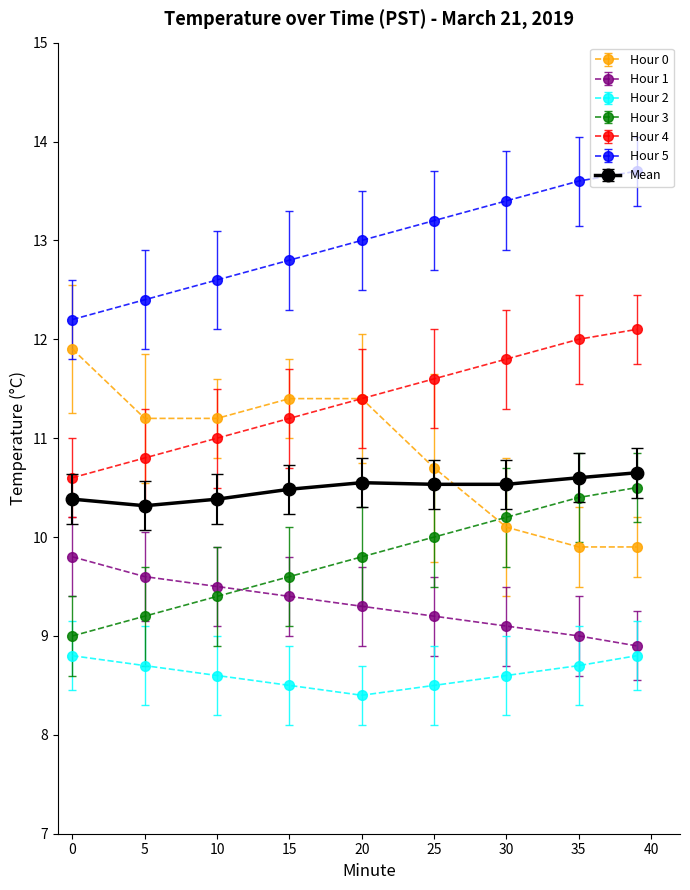

What is the maximum value for Mean?

10.7